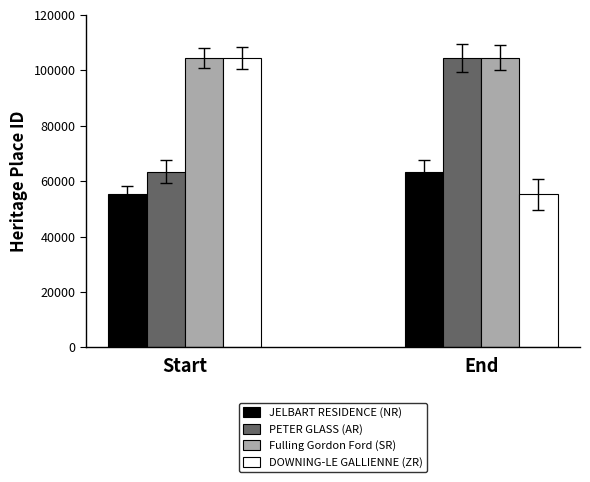

The value of Fulling Gordon Ford (SR) at Start is 168340. True or false?

False